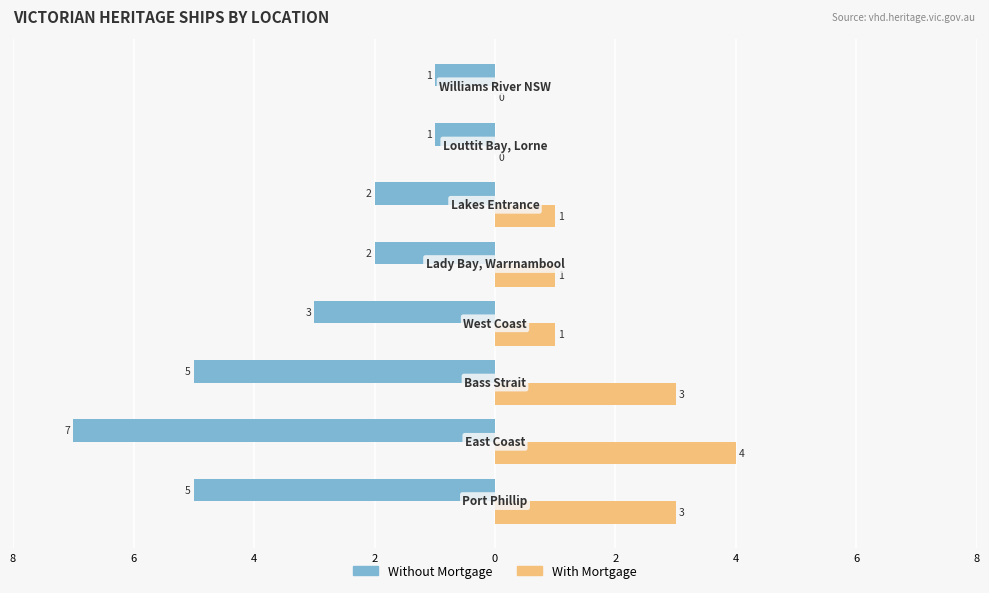

What are all the series names shown in the legend?

Without Mortgage, With Mortgage